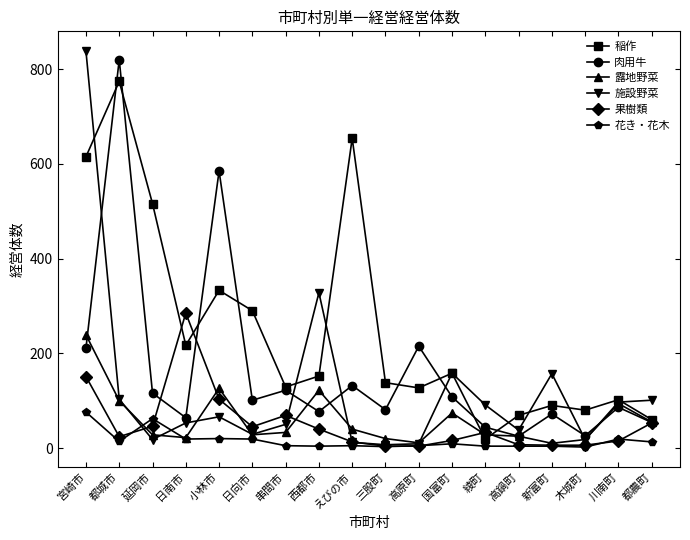

What are all the series names shown in the legend?

稲作, 肉用牛, 露地野菜, 施設野菜, 果樹類, 花き・花木